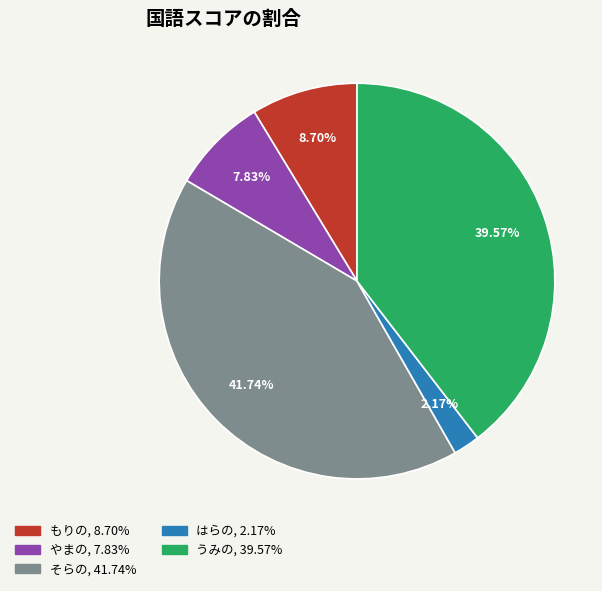

To the nearest percent, what portion does やまの represent?

8%